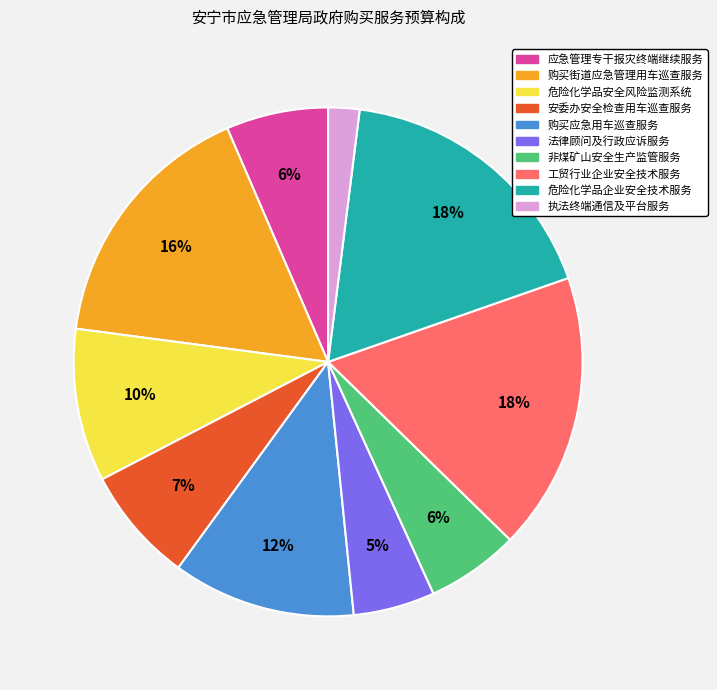

Is there any slice that represents more than half of the pie?

No